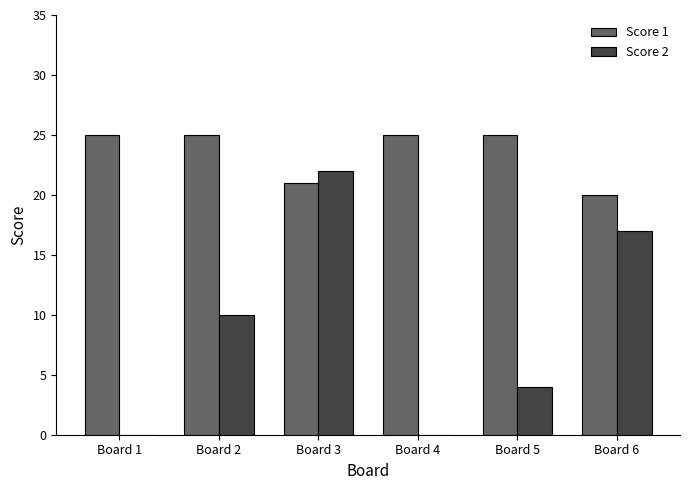

What is the maximum value for Score 1?

25